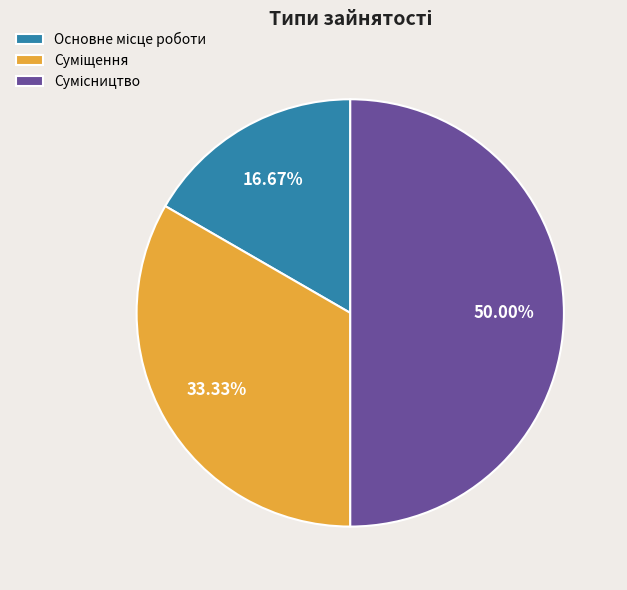

What is the change in value from Основне місце роботи to Суміщення?

+1